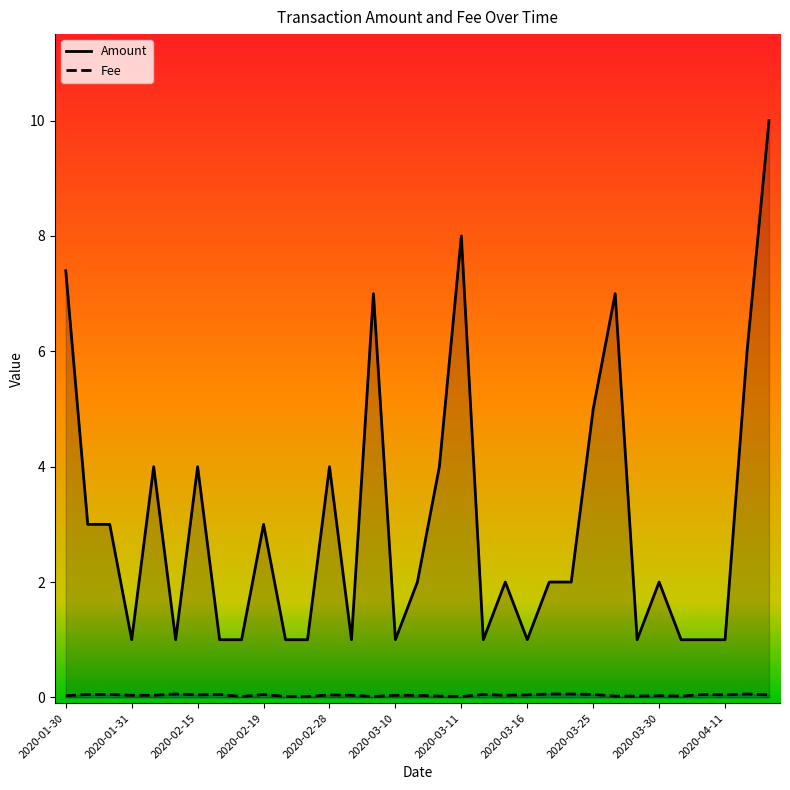

What value does the Amount series have at 2020-01-30?

7.4